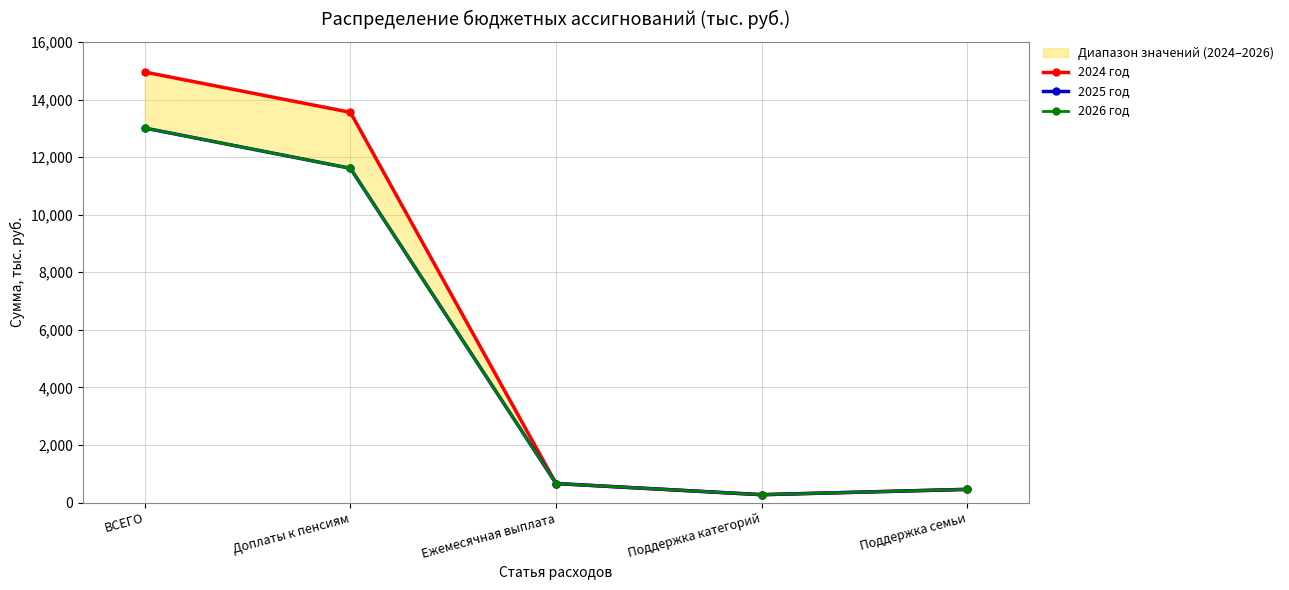

What is the maximum value shown in the chart?

14952.6